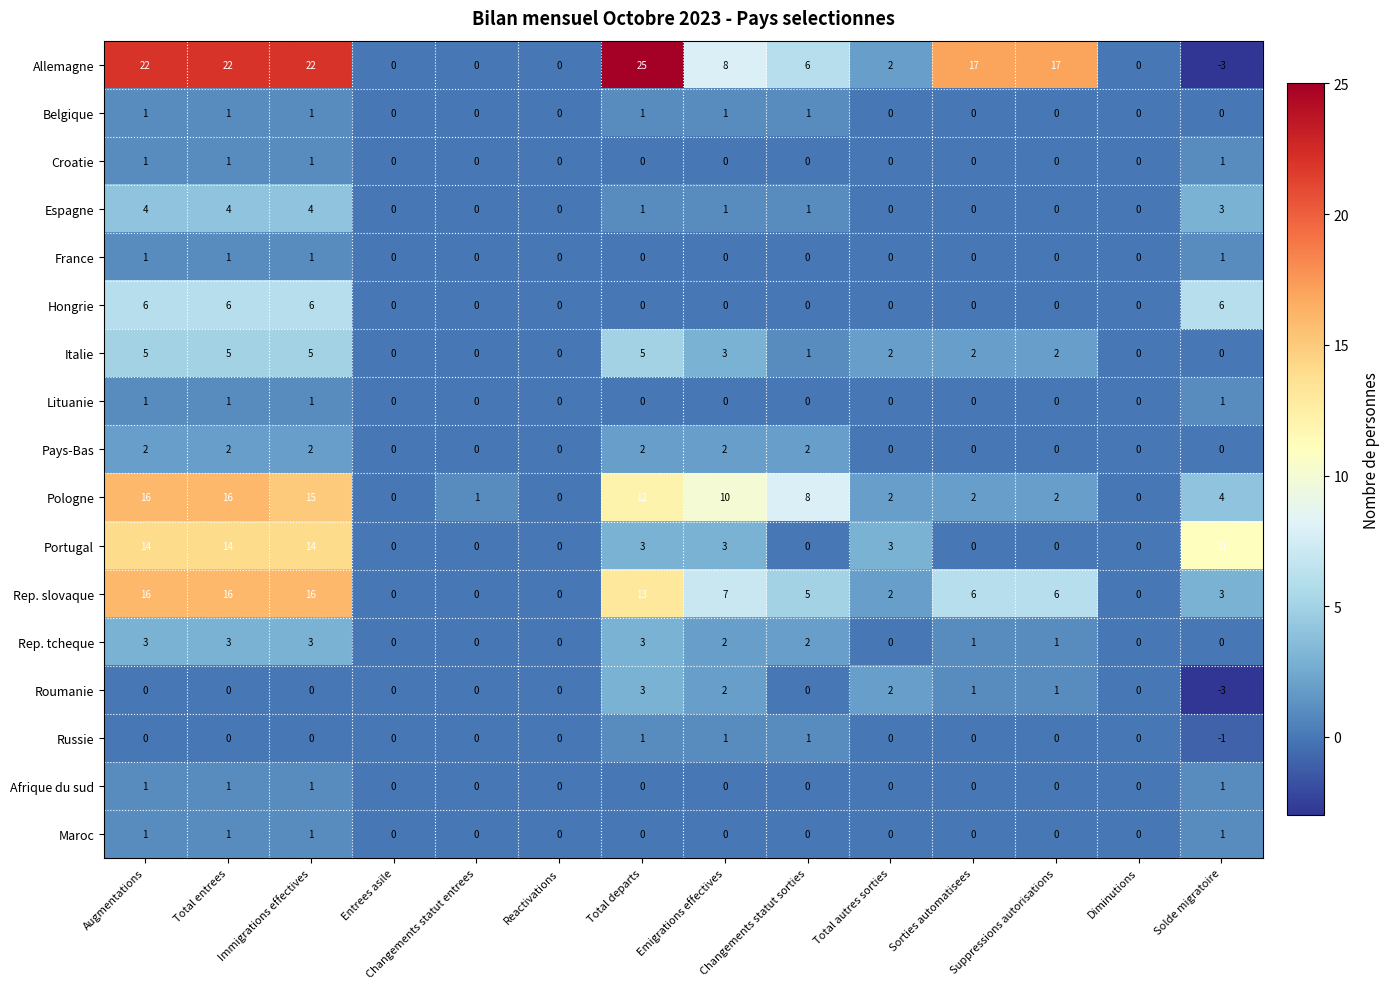

How many Italie values are between 0 and 5?

14